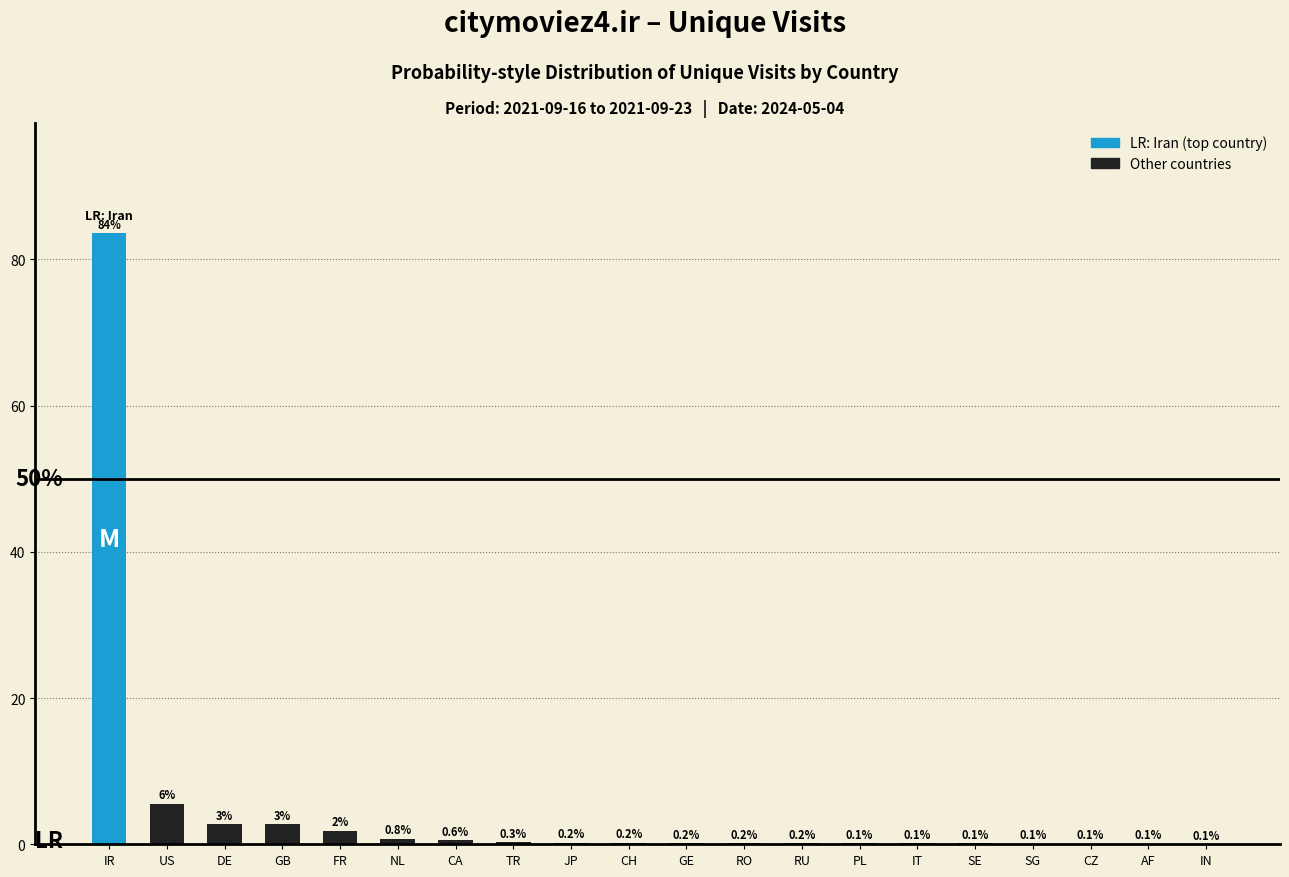

Between SG and NL, which is larger?

NL